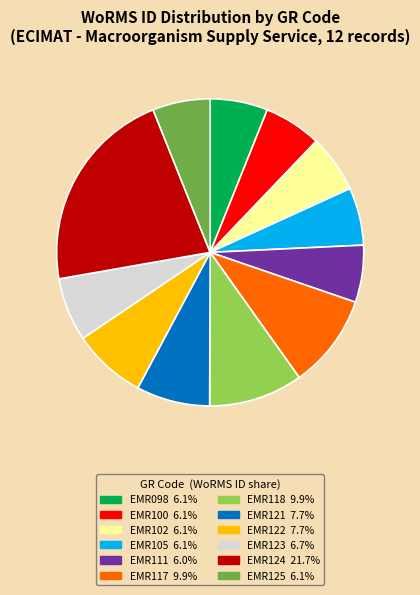

Count the number of slices in the pie.

12